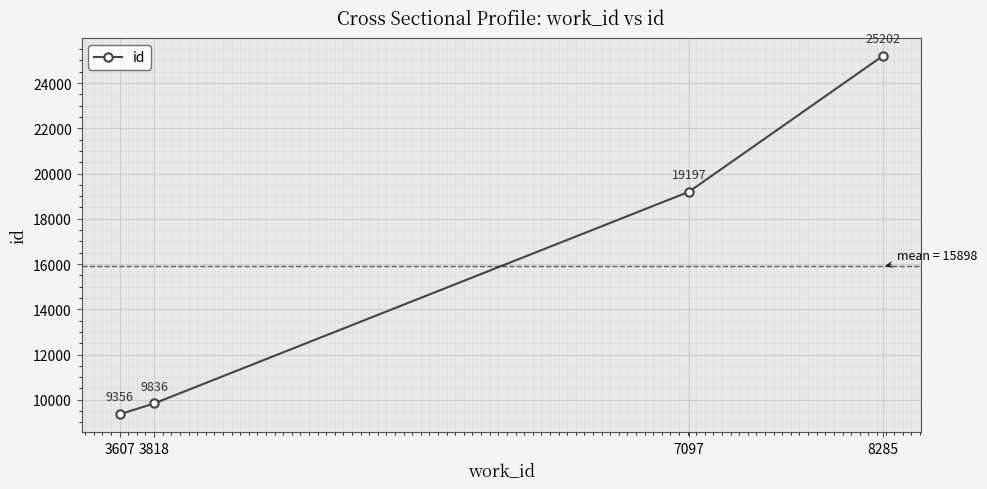

What is the ratio of the value at 3818 to the value at 8285?

0.4